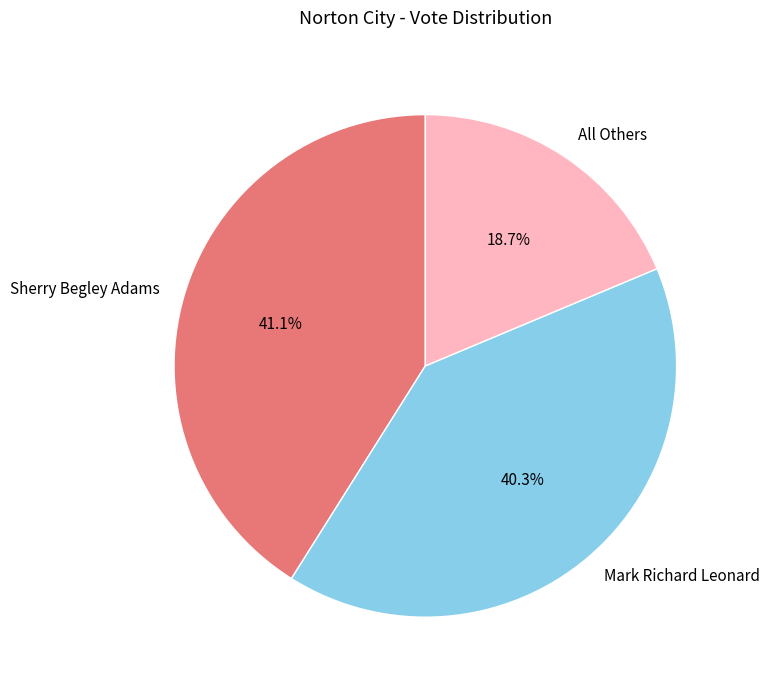

Does any single category account for the majority?

No